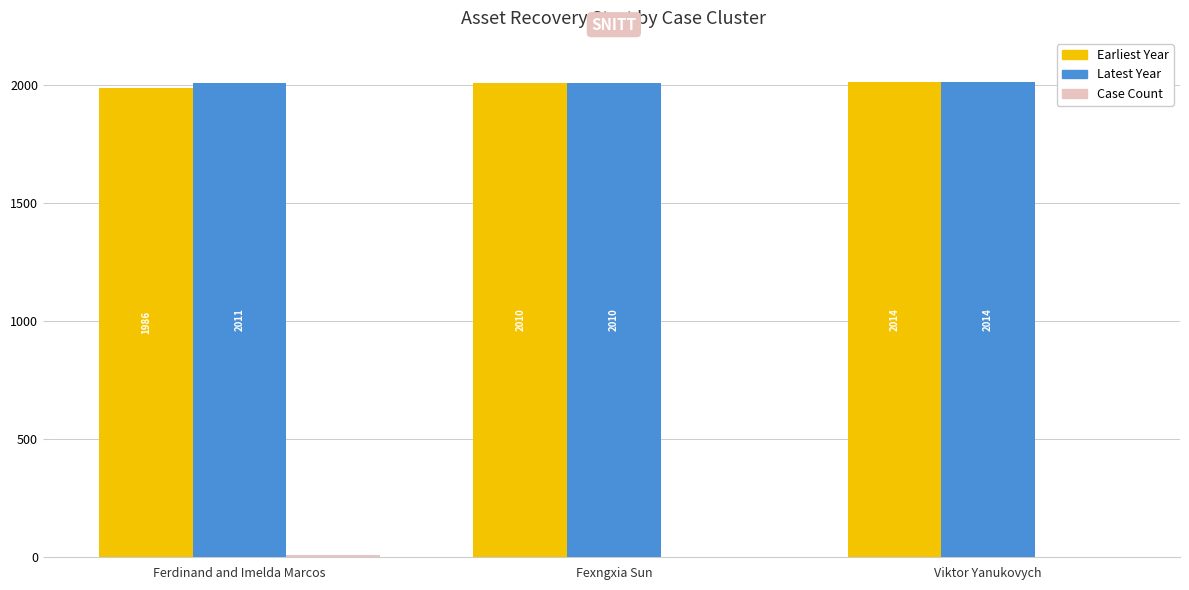

What is the total value across all series at Fexngxia Sun?

4022